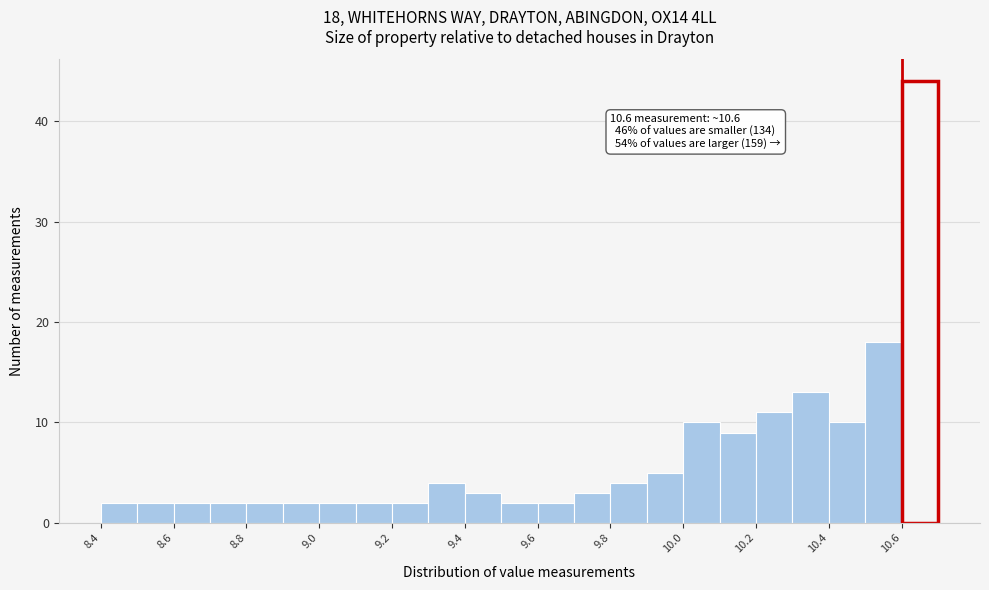

Which range on the x-axis has the tallest bar?

10.6 to 10.7